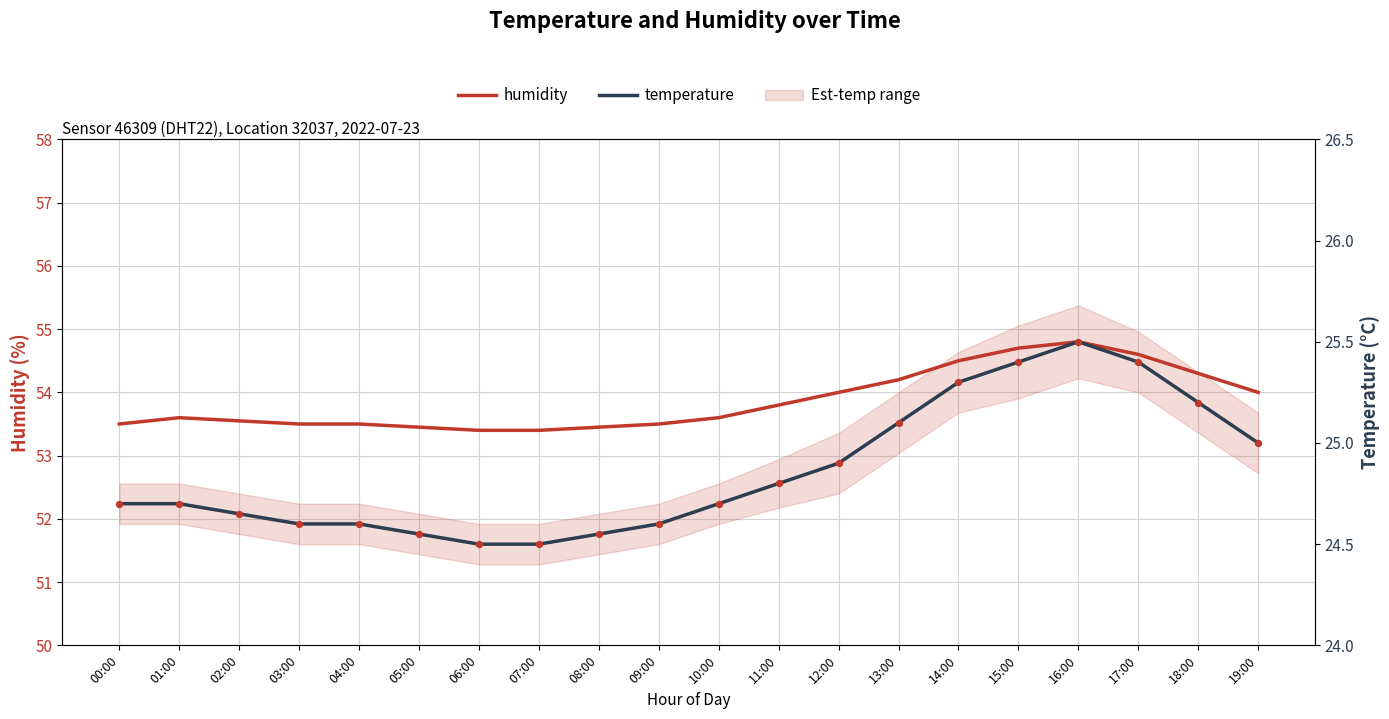

Which series contains the highest Y value?

humidity